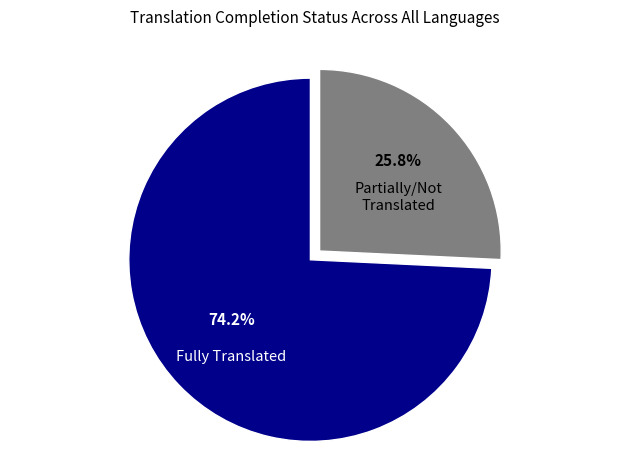

Is there any slice that represents more than half of the pie?

Yes